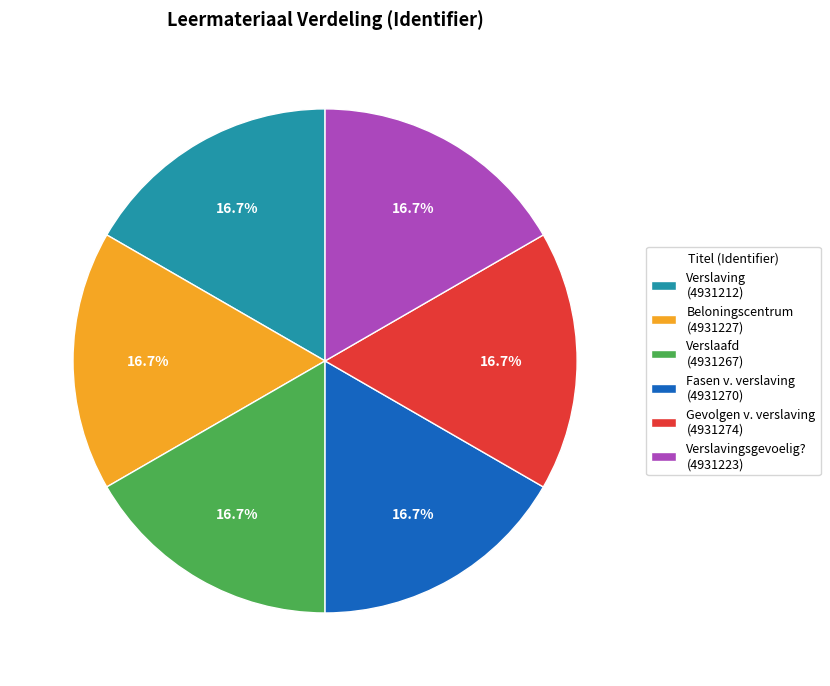

Approximately how many times larger is the value at Gevolgen v. verslaving (4931274) compared to Verslaving (4931212)?

1.0